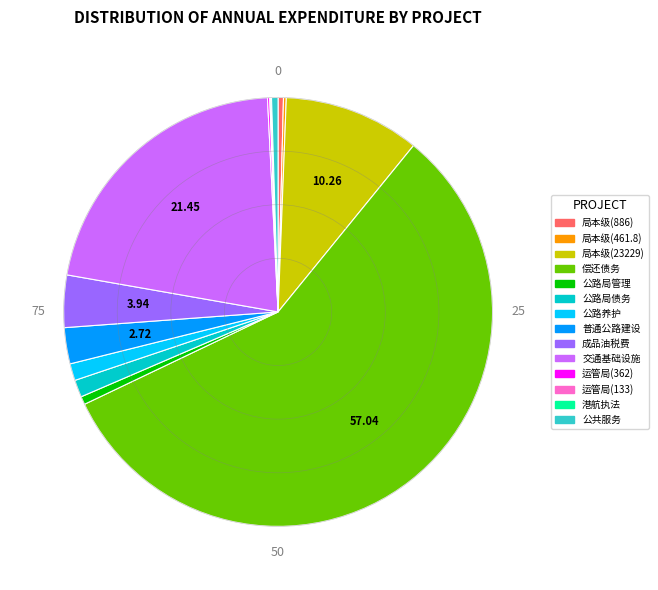

Is there any slice that represents more than half of the pie?

Yes